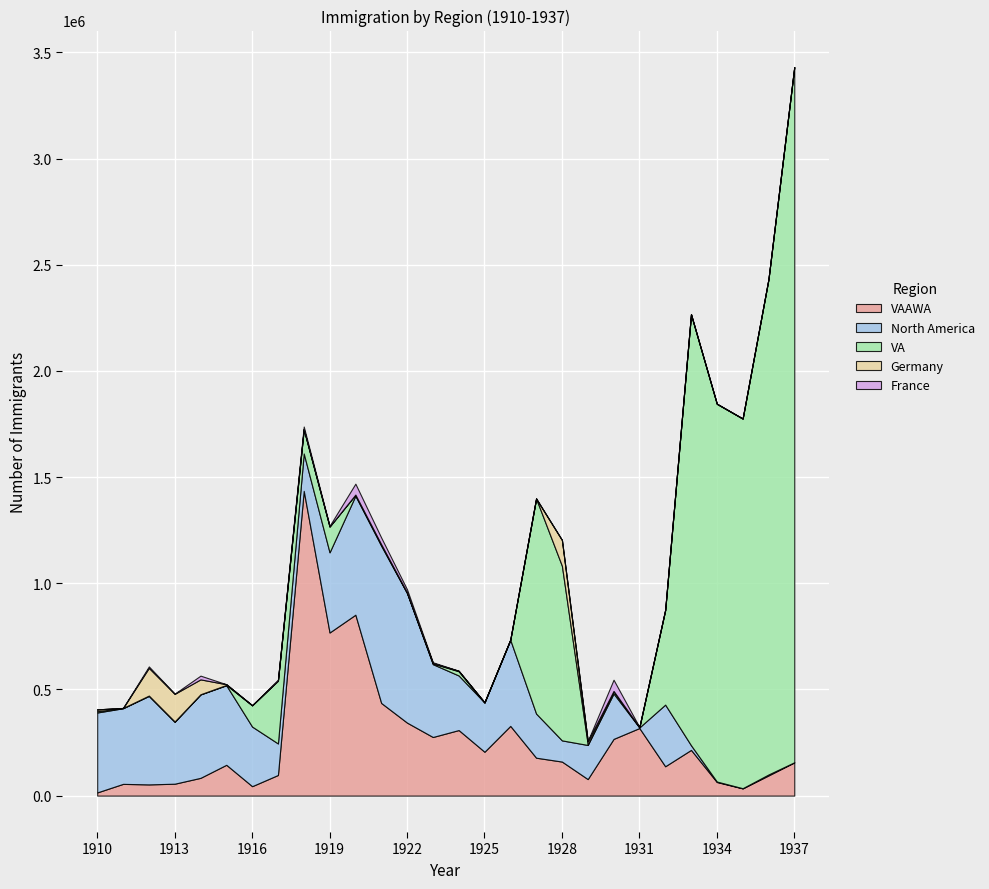

Between which two adjacent categories do France and Germany first intersect?

1915 and 1916